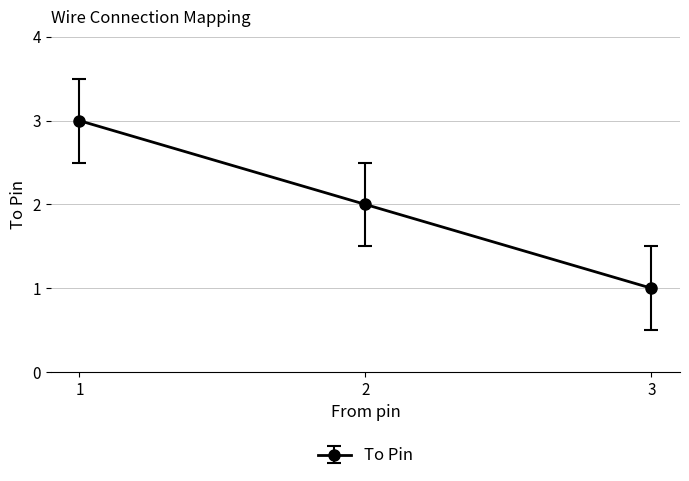

Reading left to right, list all the values displayed in this chart.

3	2	1